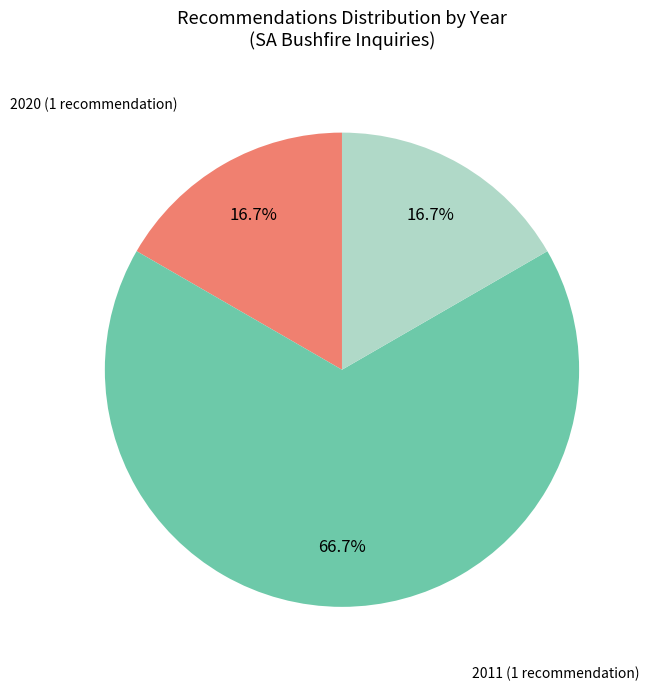

Does any single category account for the majority?

Yes